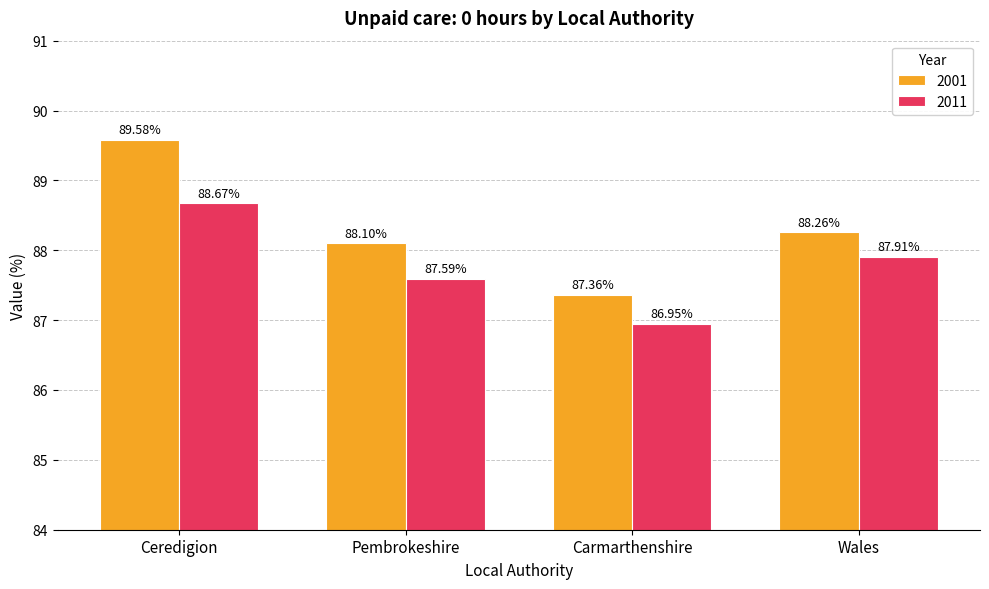

What are all the series names shown in the legend?

2001, 2011